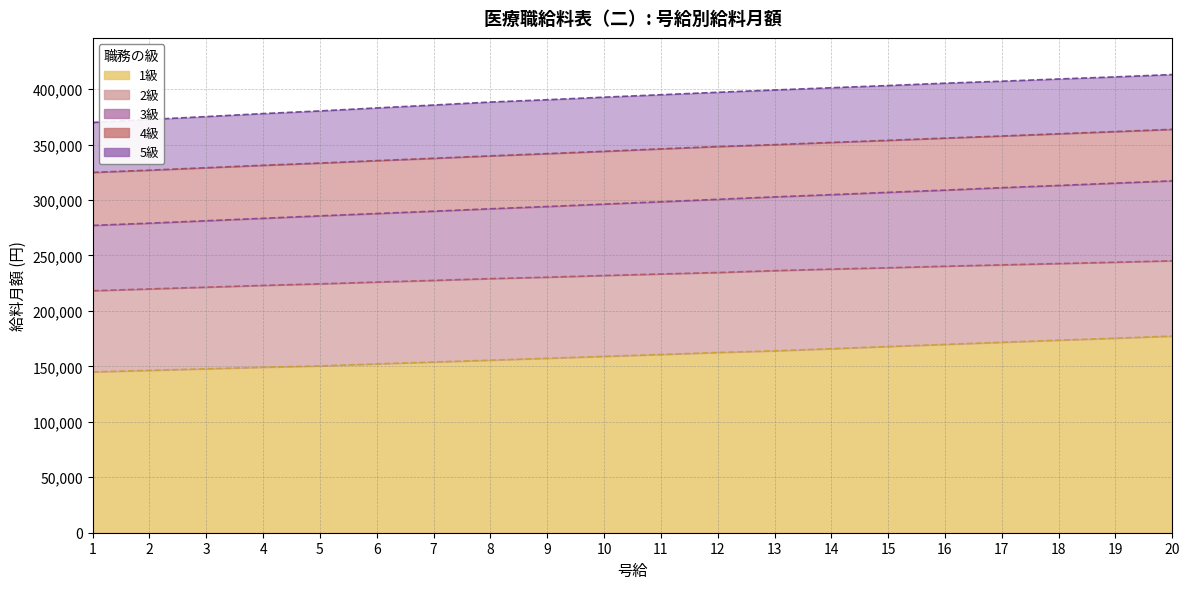

True or false: 4級 has more than 0 points higher than both neighbors.

False